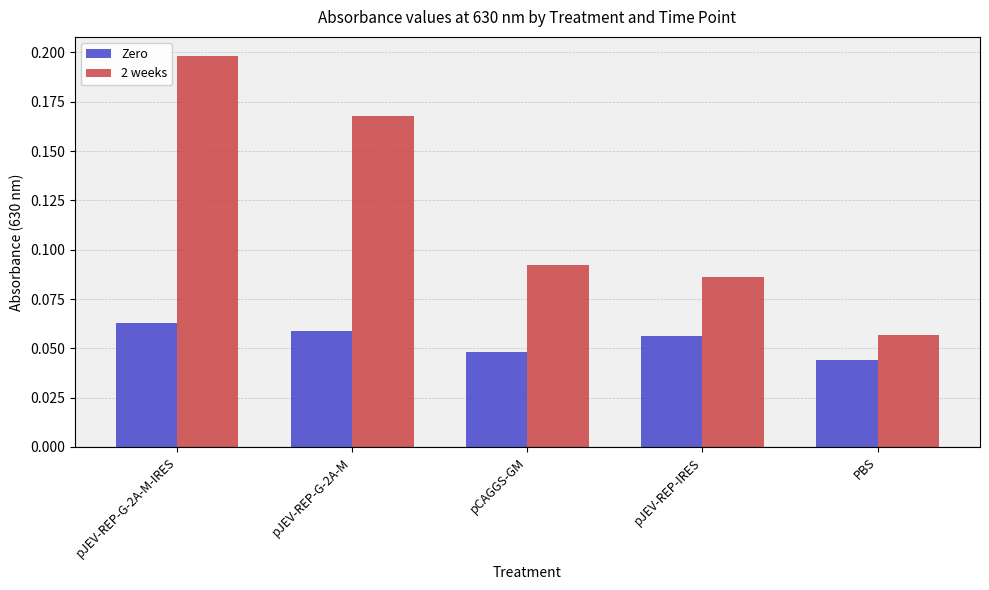

What are all the series names shown in the legend?

Zero, 2 weeks